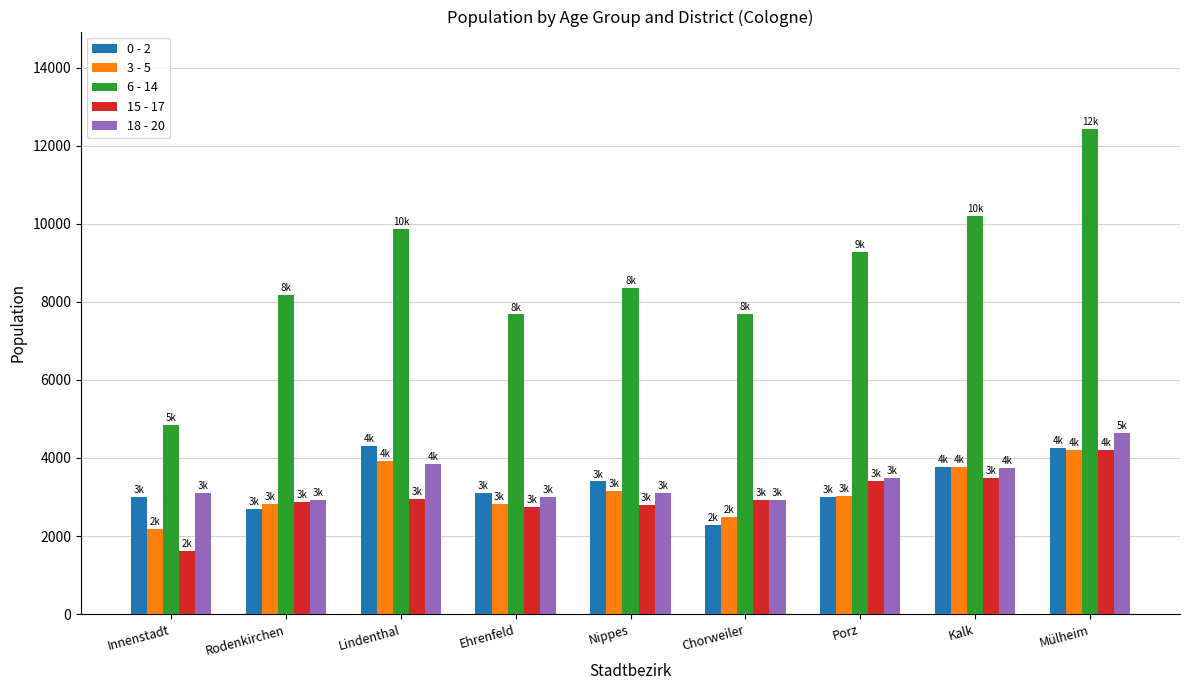

How many bars are there in each group?

5